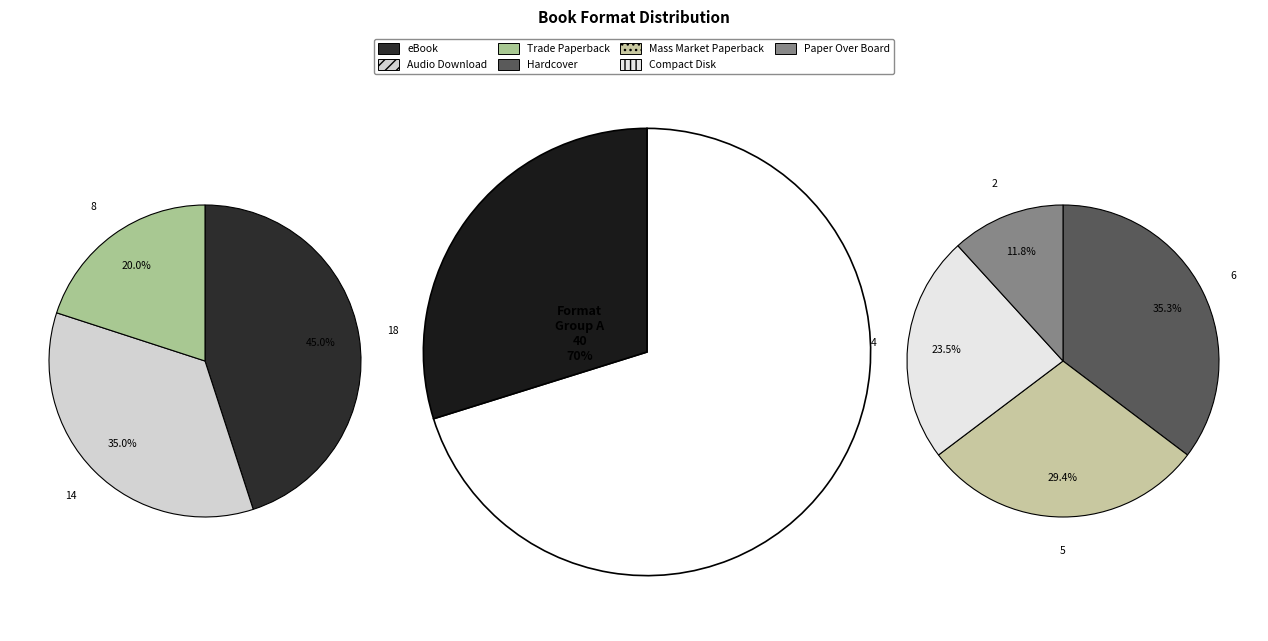

How many segments does this pie chart have?

7